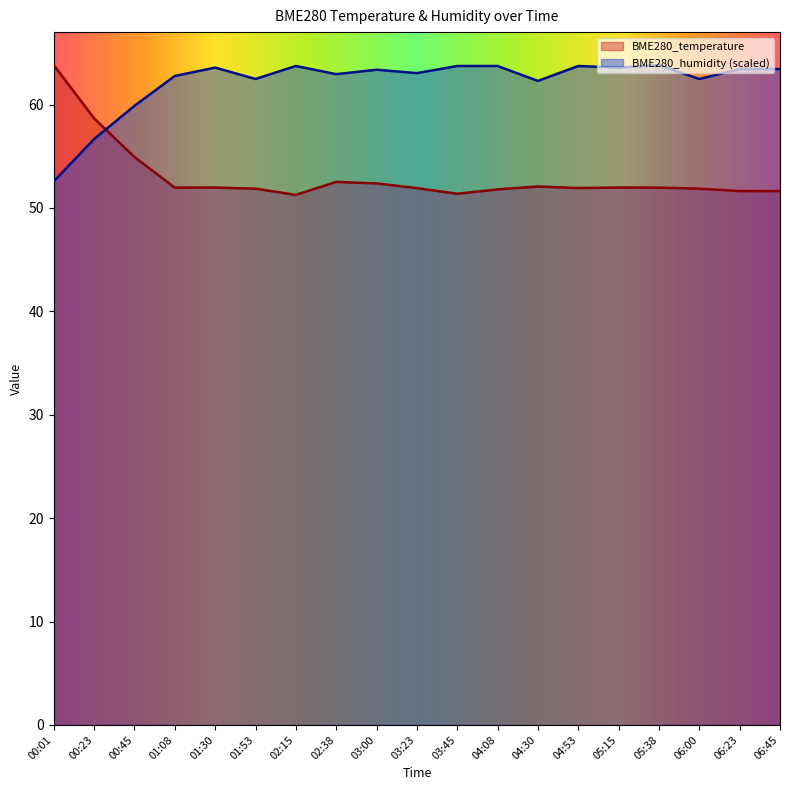

Reading left to right, what are all the values shown in this chart?

BME280_temperature: 00:01=63.8	00:23=58.7	00:45=54.9	01:08=52.0	01:30=52.0	01:53=51.9	02:15=51.3	02:38=52.5	03:00=52.4	03:23=51.9	03:45=51.4	04:08=51.8	04:30=52.1	04:53=51.9	05:15=52.0	05:38=52.0	06:00=51.9	06:23=51.6	06:45=51.6
BME280_humidity: 00:01=52.6	00:23=56.7	00:45=59.9	01:08=62.8	01:30=63.6	01:53=62.5	02:15=63.7	02:38=62.9	03:00=63.4	03:23=63.0	03:45=63.7	04:08=63.7	04:30=62.3	04:53=63.7	05:15=63.6	05:38=63.8	06:00=62.5	06:23=63.4	06:45=63.4